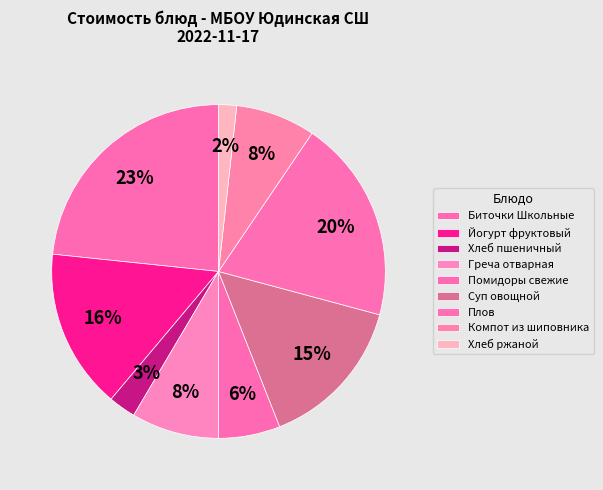

Does Плов represent more than half of the total?

No